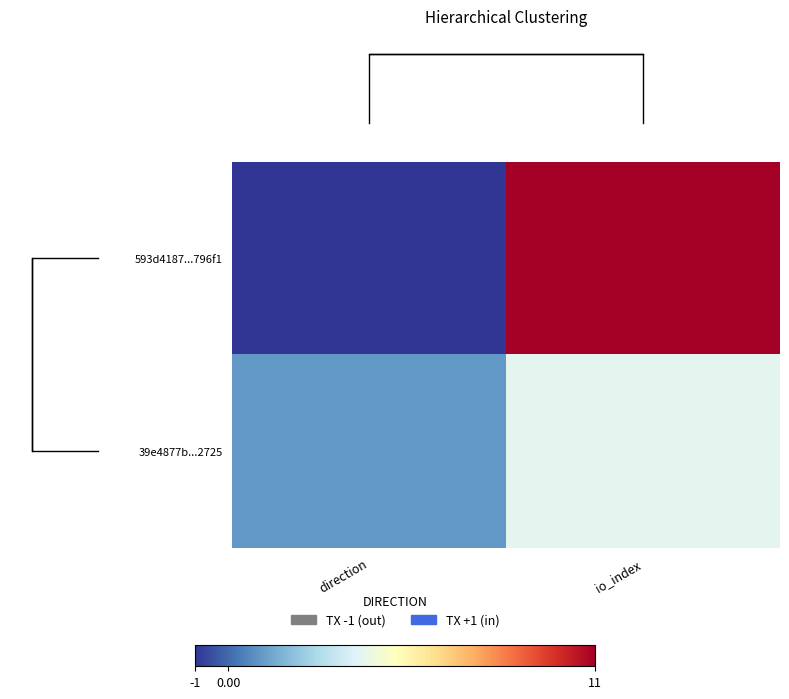

At io_index, list the series in order from largest to smallest.

593d4187...796f1, 39e4877b...2725